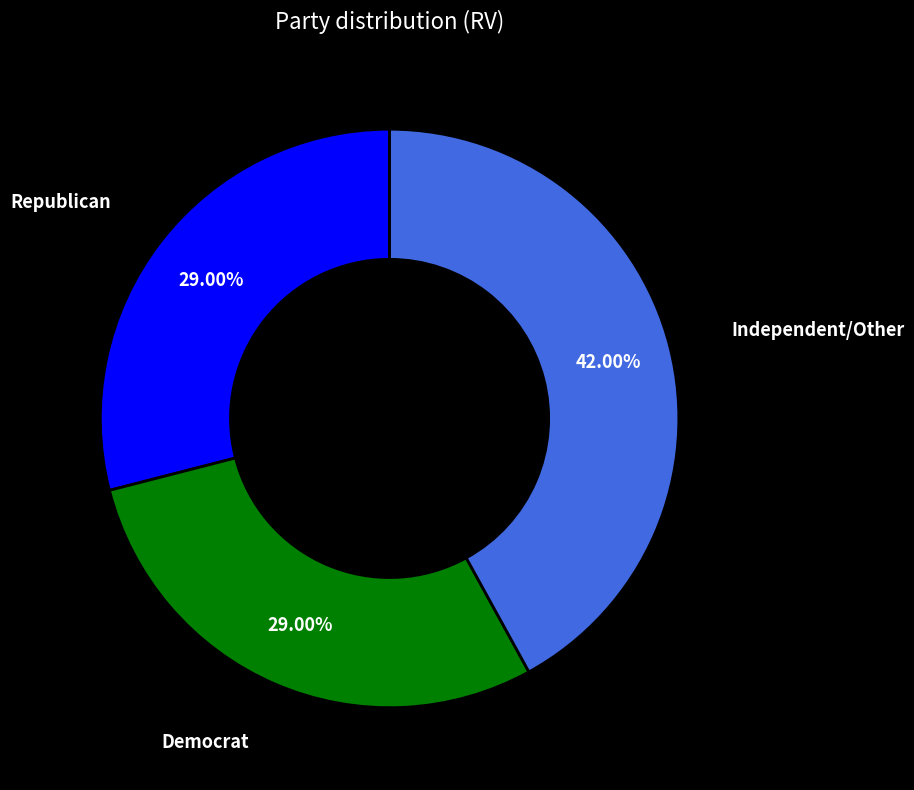

To the nearest percent, what is the difference between the largest and smallest slice percentages?

13%